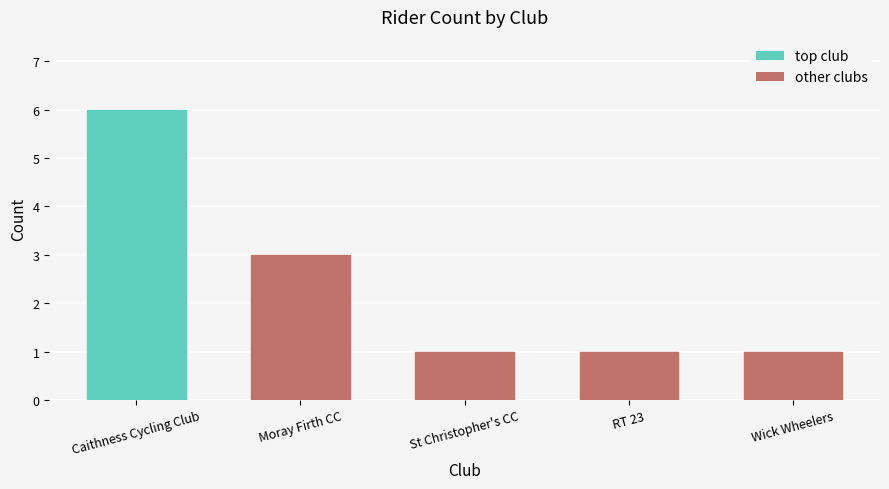

Which label corresponds to the largest value in the chart?

Caithness Cycling Club